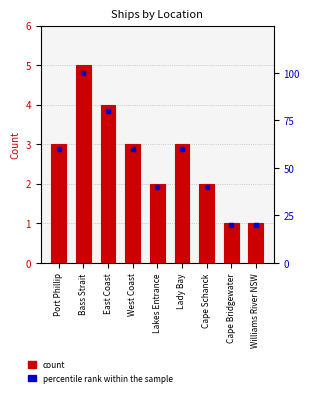

Which series contains the lowest Y value?

count